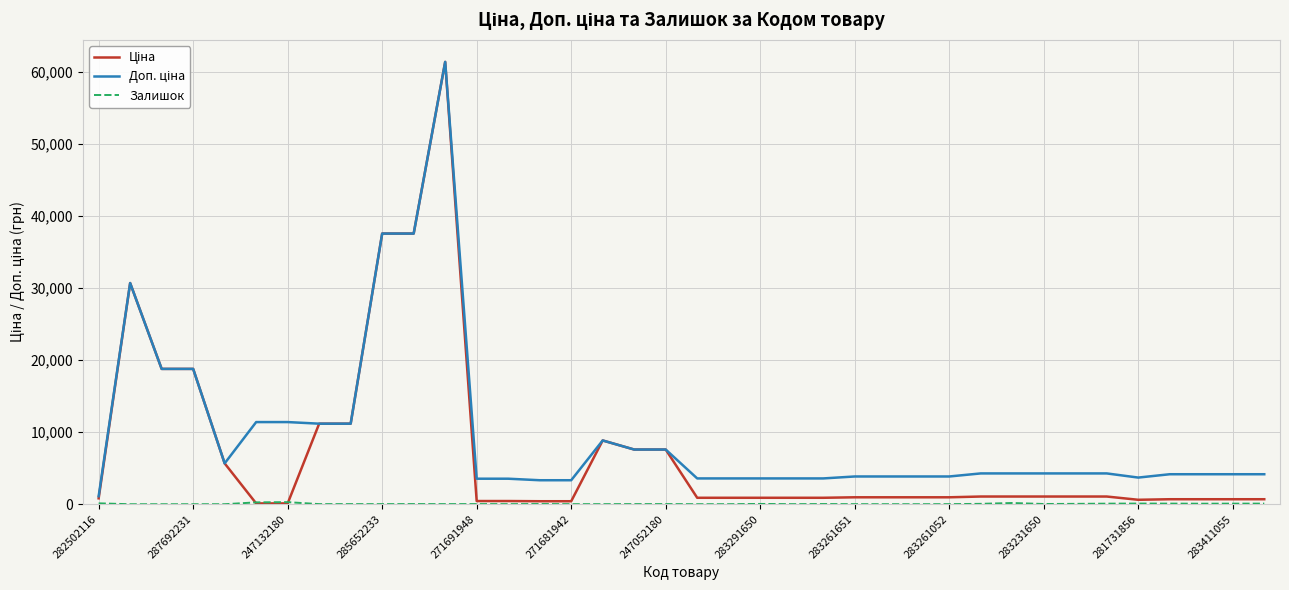

How many interior local valleys does the Доп. ціна series have?

2